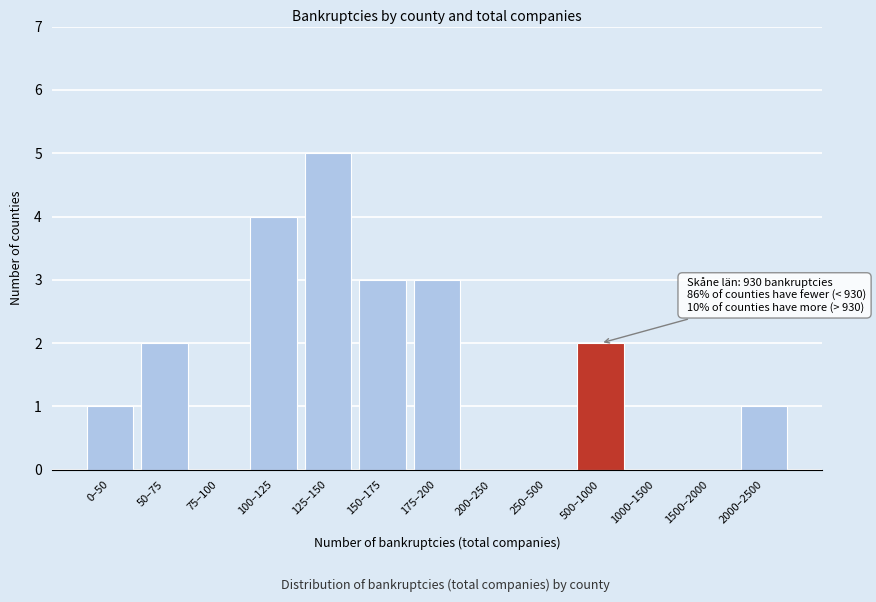

Reading left to right, transcribe all the data shown in this chart.

0–50=1	50–75=2	75–100=0	100–125=4	125–150=5	150–175=3	175–200=3	200–250=0	250–500=0	500–1000=2	1000–1500=0	1500–2000=0	2000–2500=1